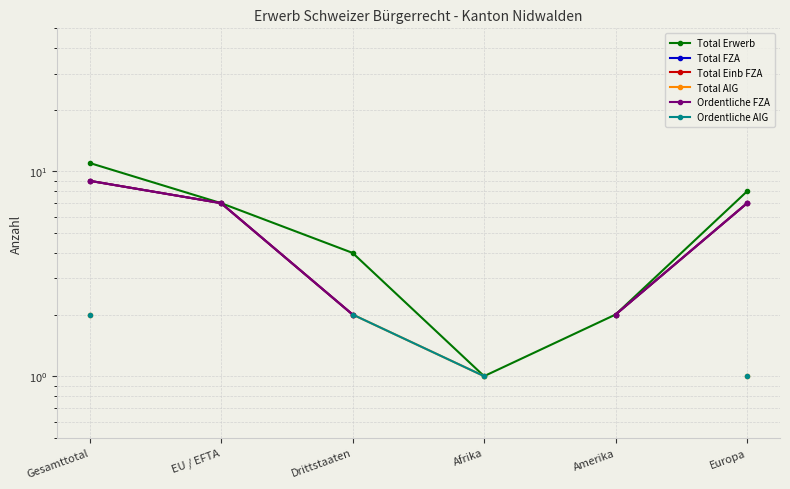

Is the value of Total AIG at EU / EFTA greater than the value of Ordentliche FZA at Drittstaaten?

No